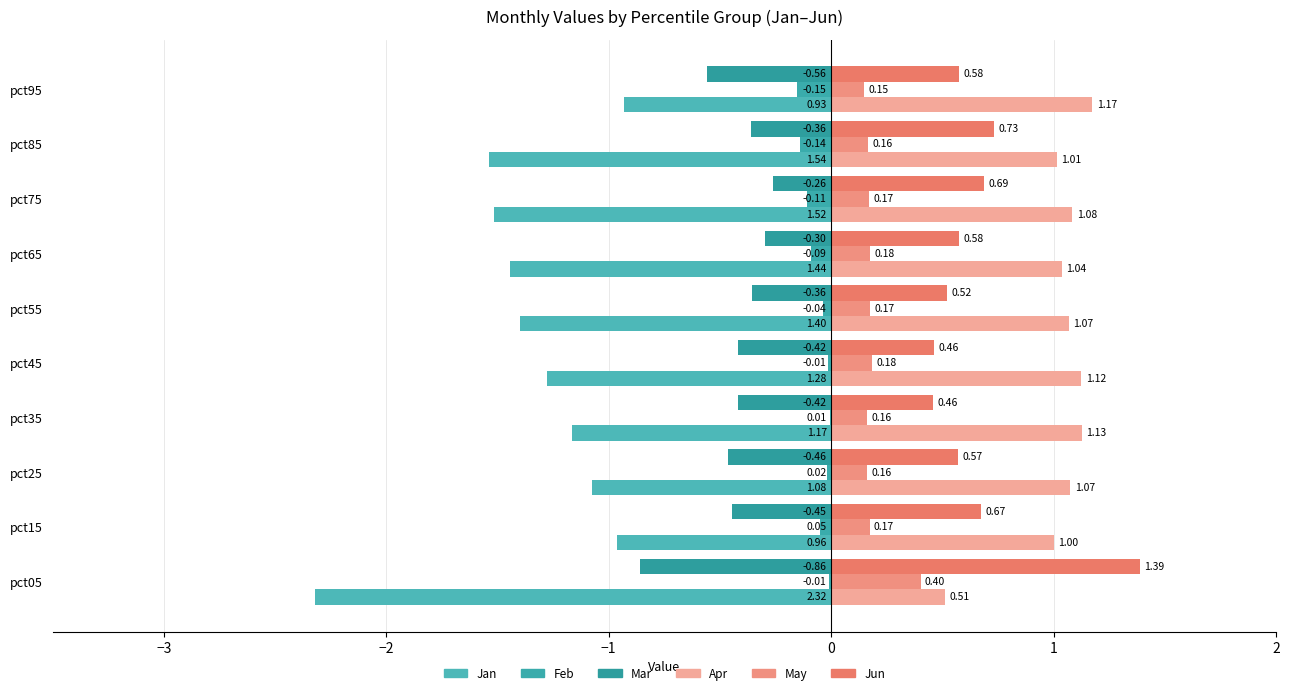

How many data points does each series have?

10